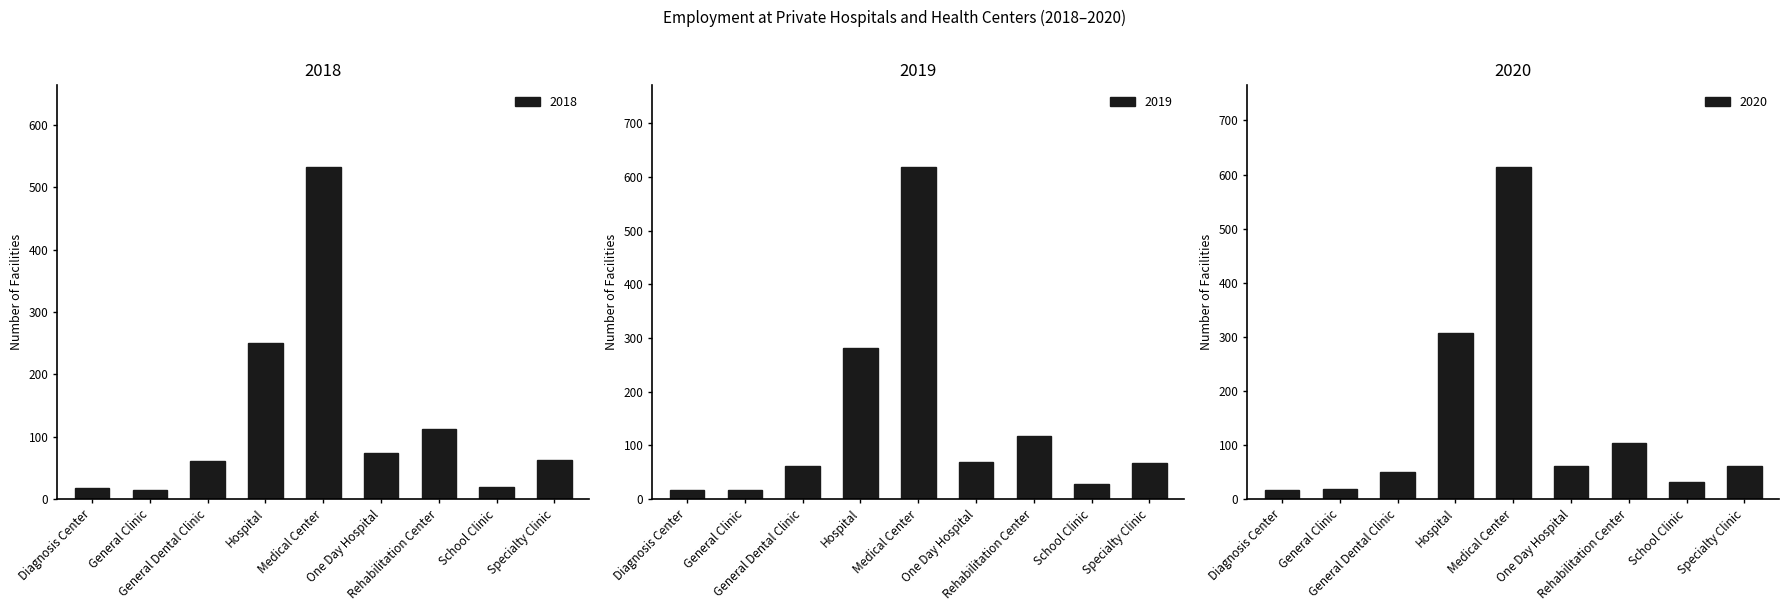

What is the difference between the maximum and second lowest values in the 2018 series?

514